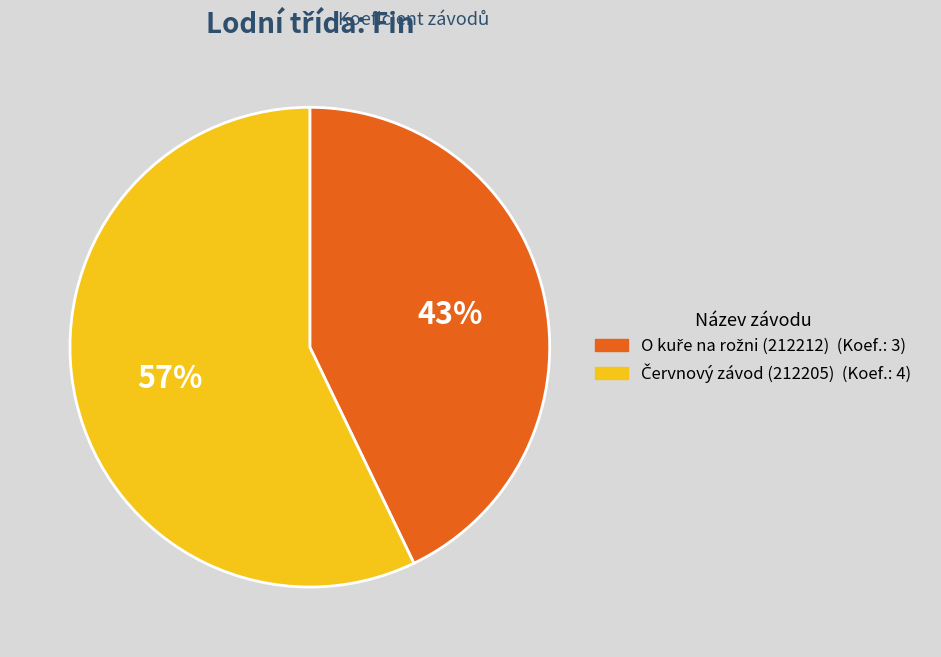

Is there a majority slice in this chart?

Yes